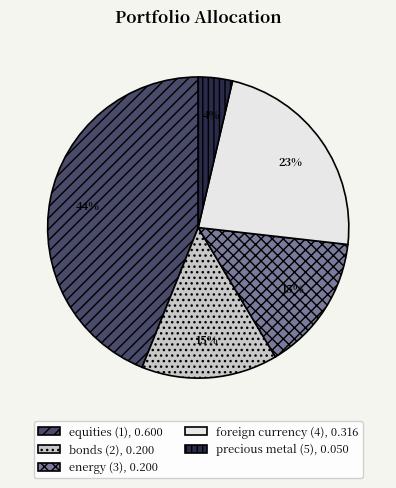

The precious metal (5) slice represents 9% of the pie. True or false?

False